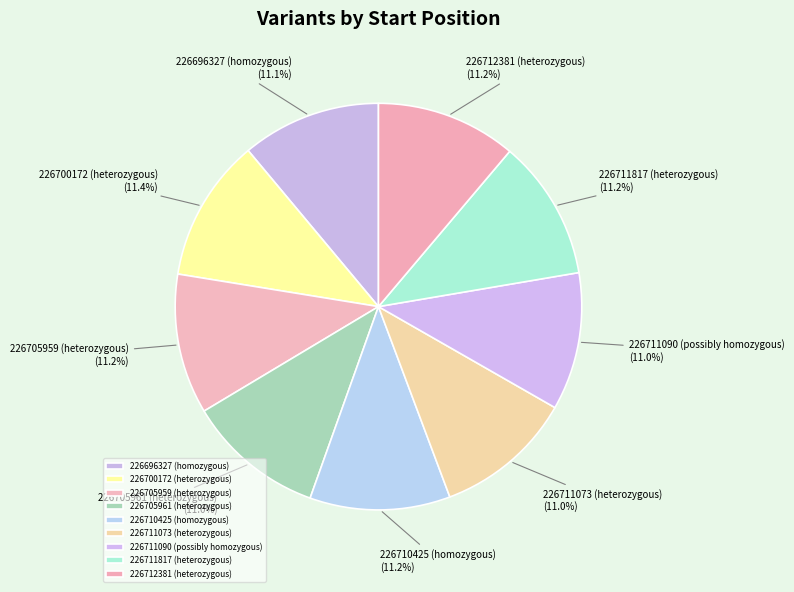

What is the ratio of the value at 226696327 (homozygous) to the value at 226711817 (heterozygous)?

1.0